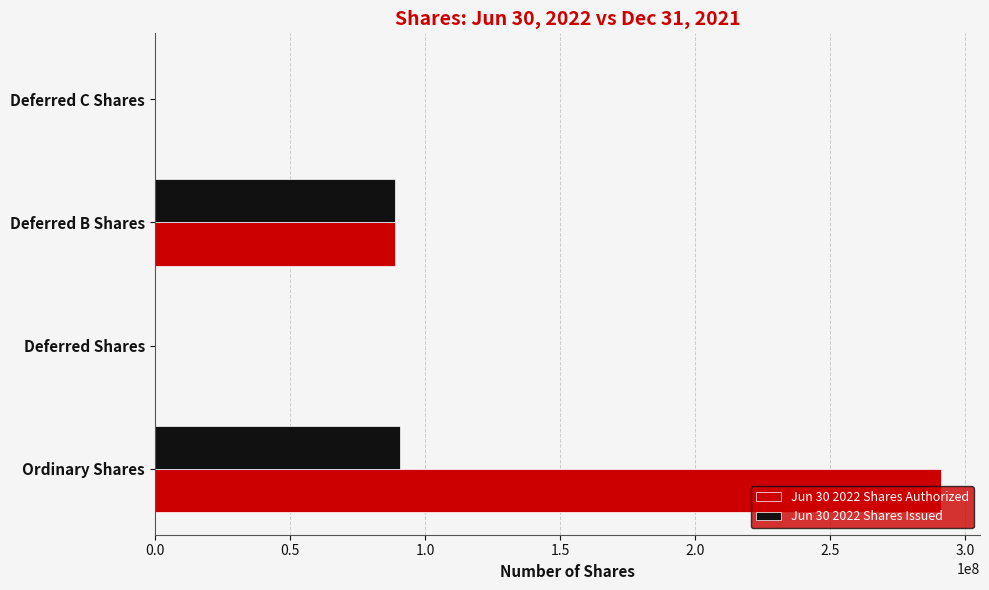

At which category does the chart reach its peak across all series?

Ordinary Shares